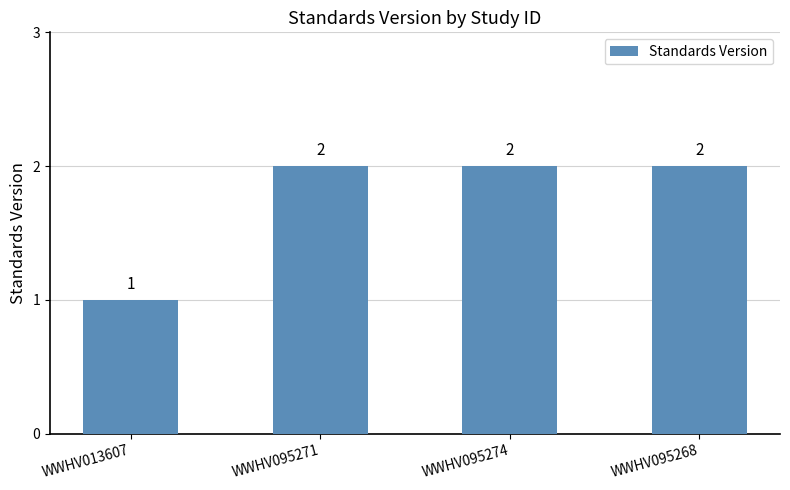

The chart shows a value of 2 at WWHV095268. True or false?

True